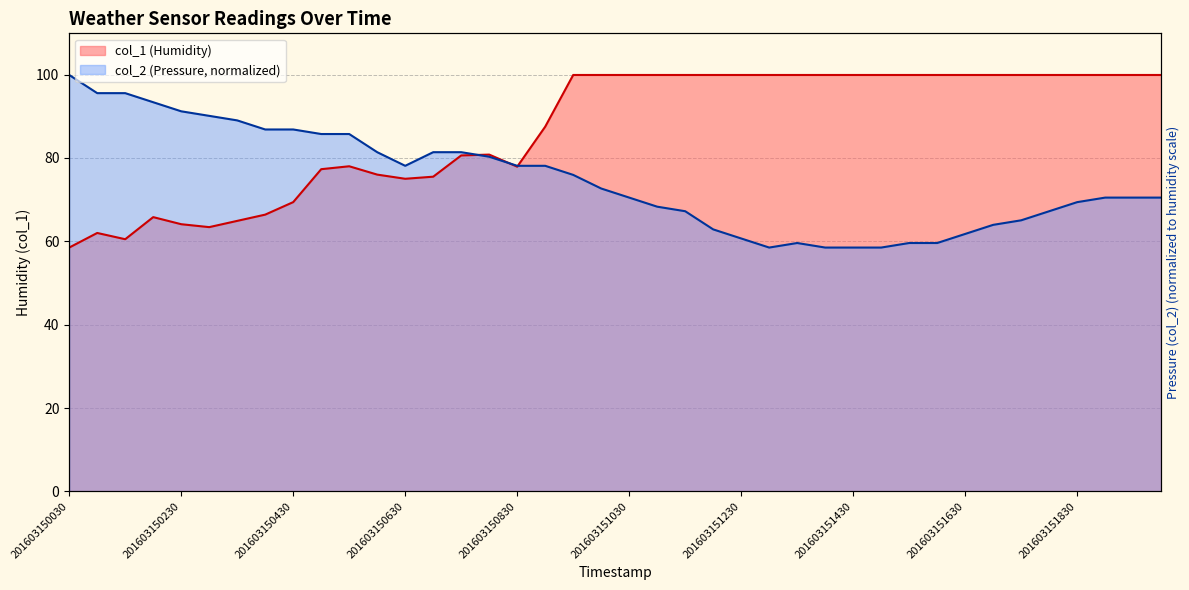

How many series are shown in this chart?

2